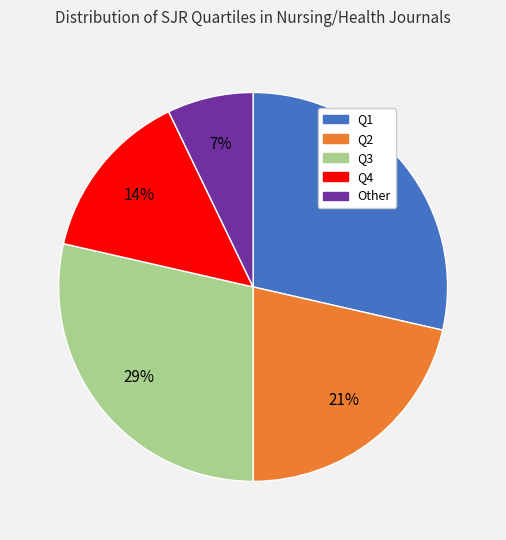

What is the smallest slice in the pie chart?

Other